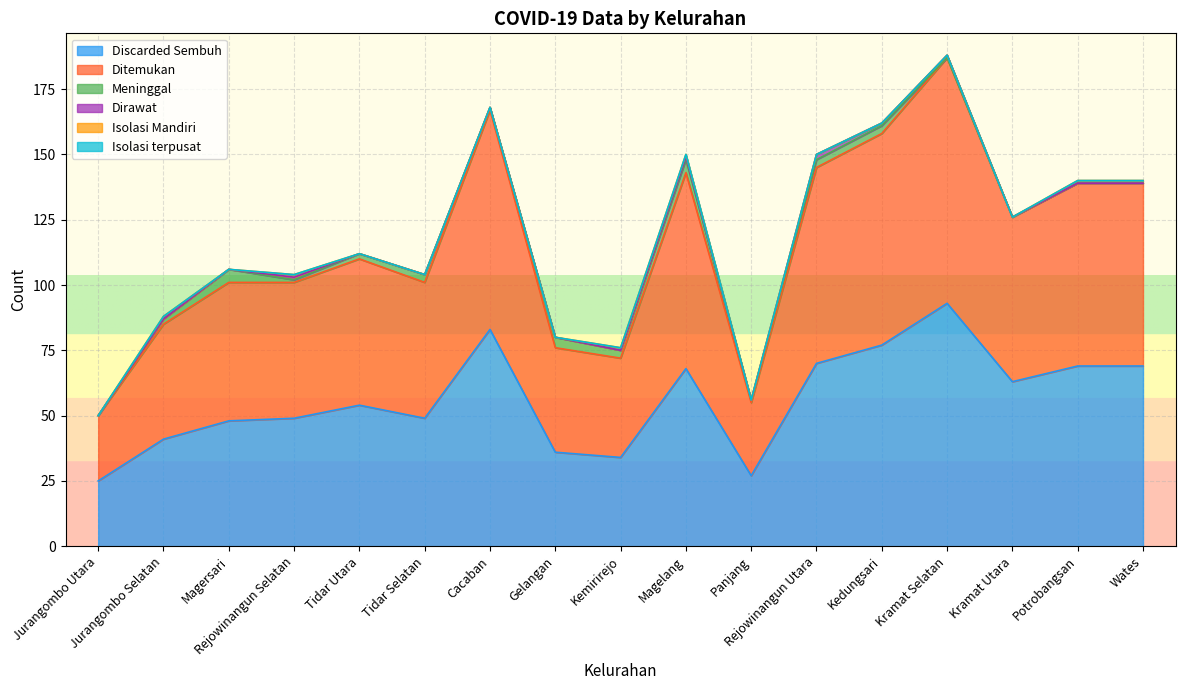

Which series ends up on top after the final intersection of Dirawat and Meninggal?

Dirawat